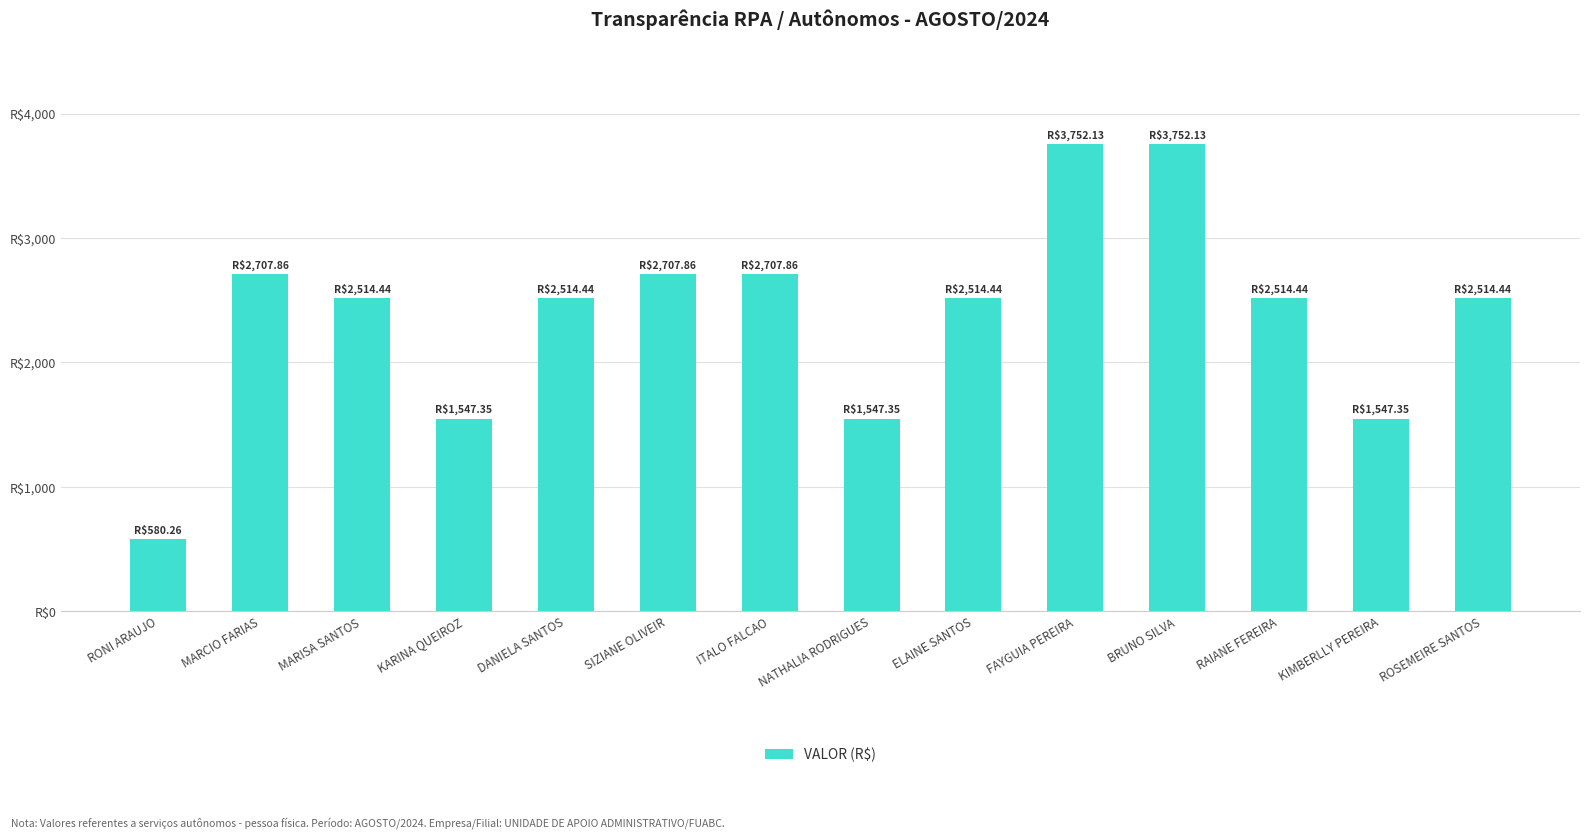

Are the bars horizontal?

No